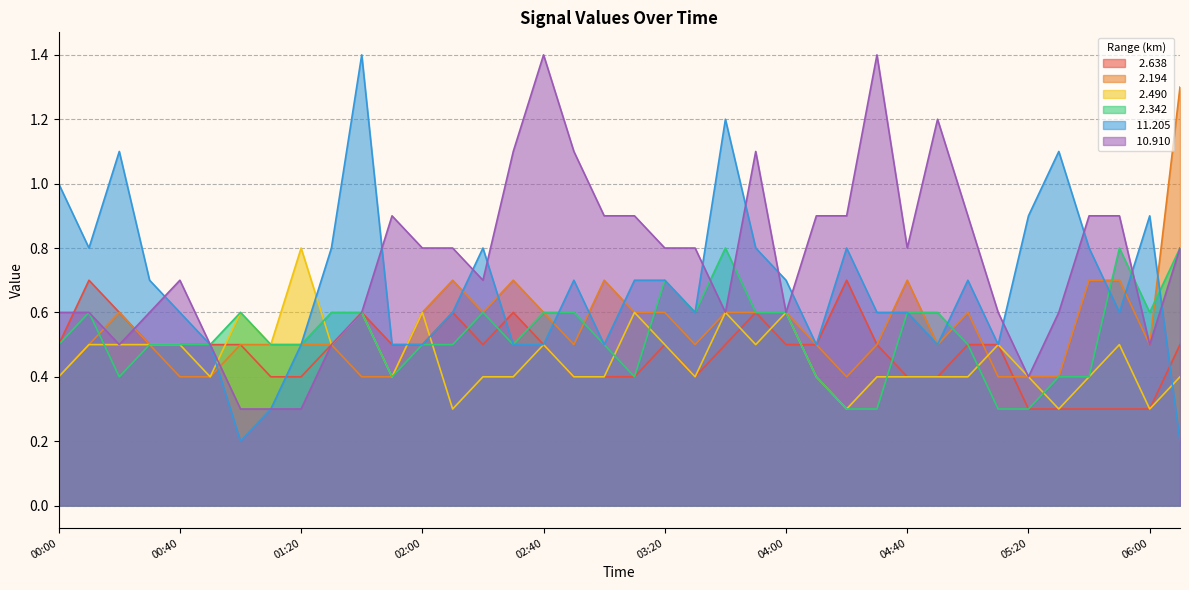

At which label is   2.638 closest to 0?

05:20